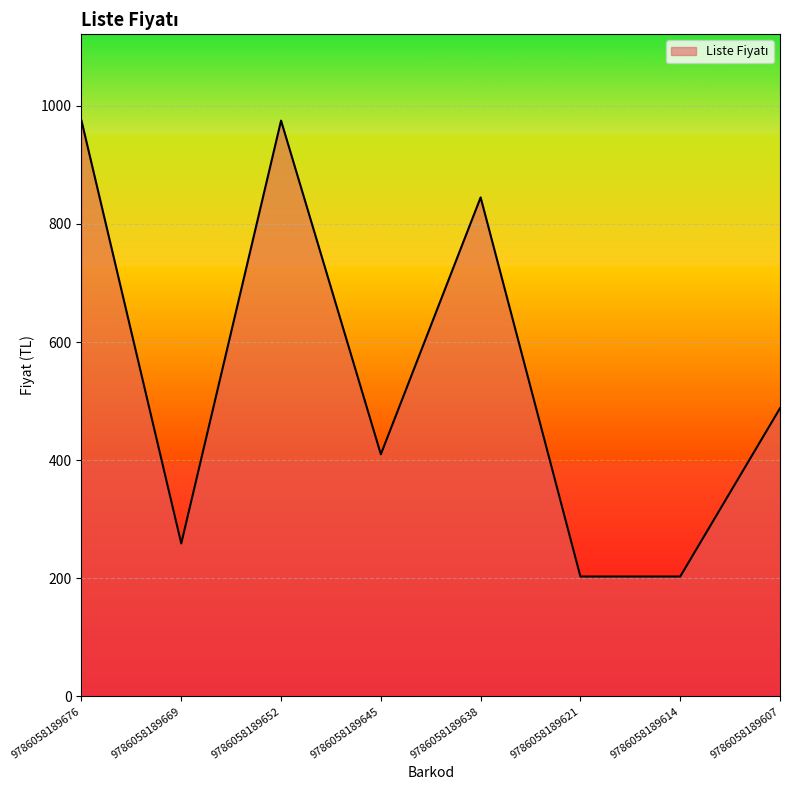

Between 9786058189676 and 9786058189614, which is larger?

9786058189676